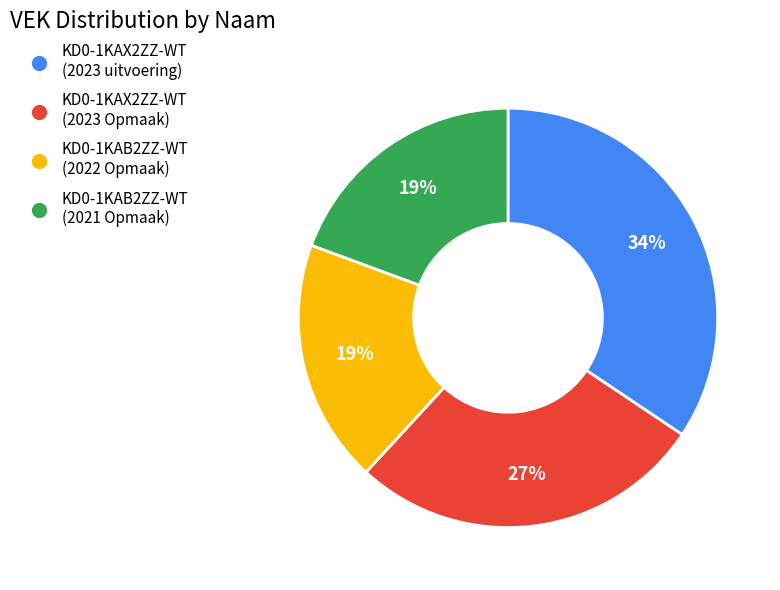

Do KD0-1KAB2ZZ-WT (2022 Opmaak) and KD0-1KAX2ZZ-WT (2023 uitvoering) together represent more than half of the pie?

Yes